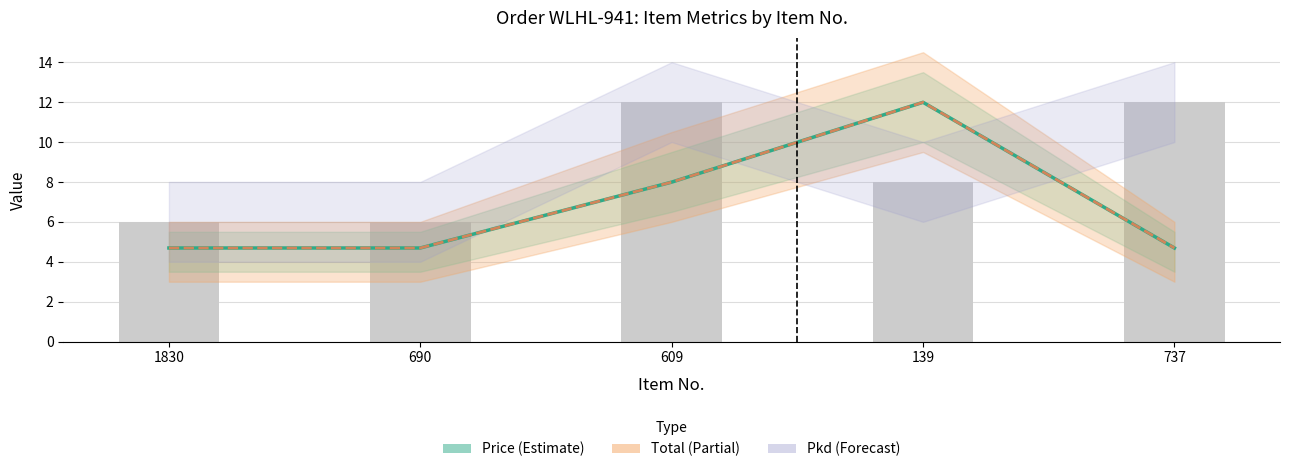

What is the difference between the Price values at 1830 and 609?

3.3